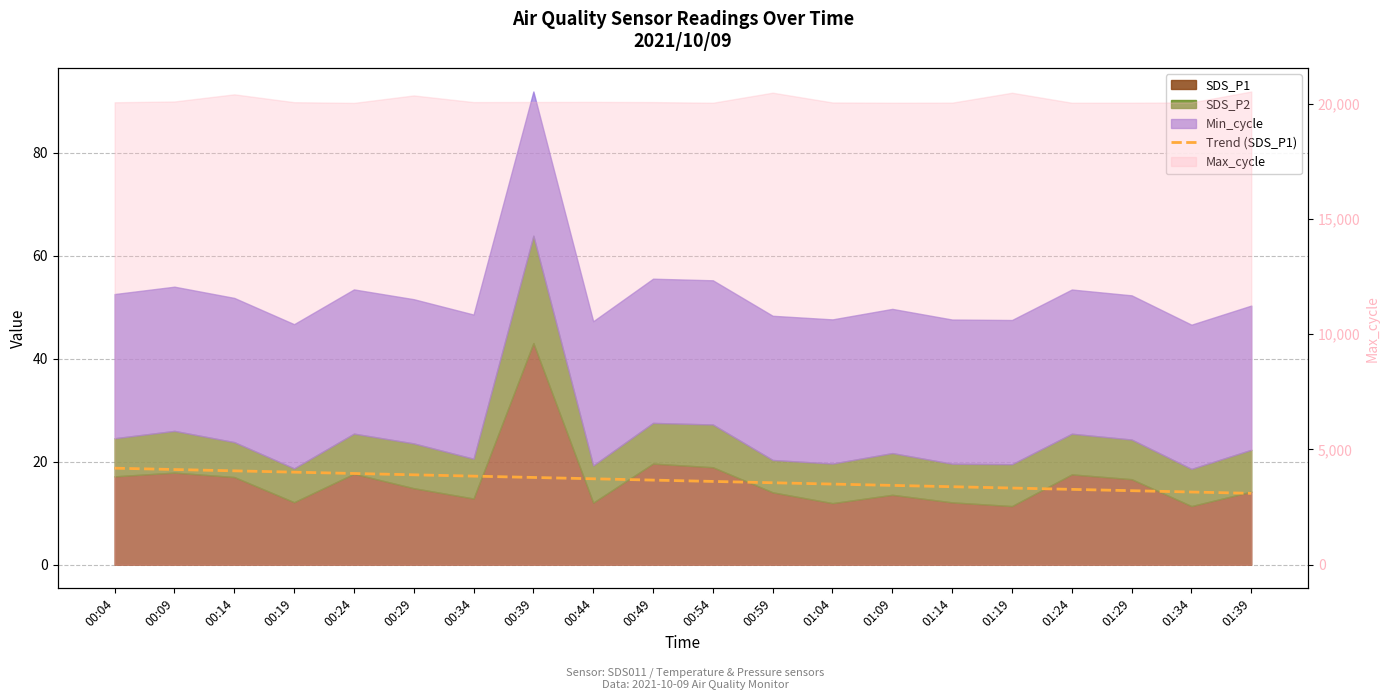

What is the average value?

16.3